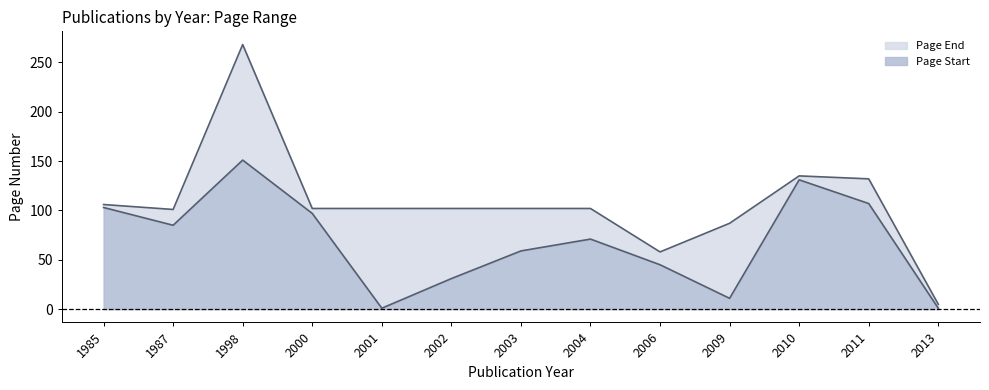

Is the value of Page Start at 2013 greater than the value of Page End at 2011?

No